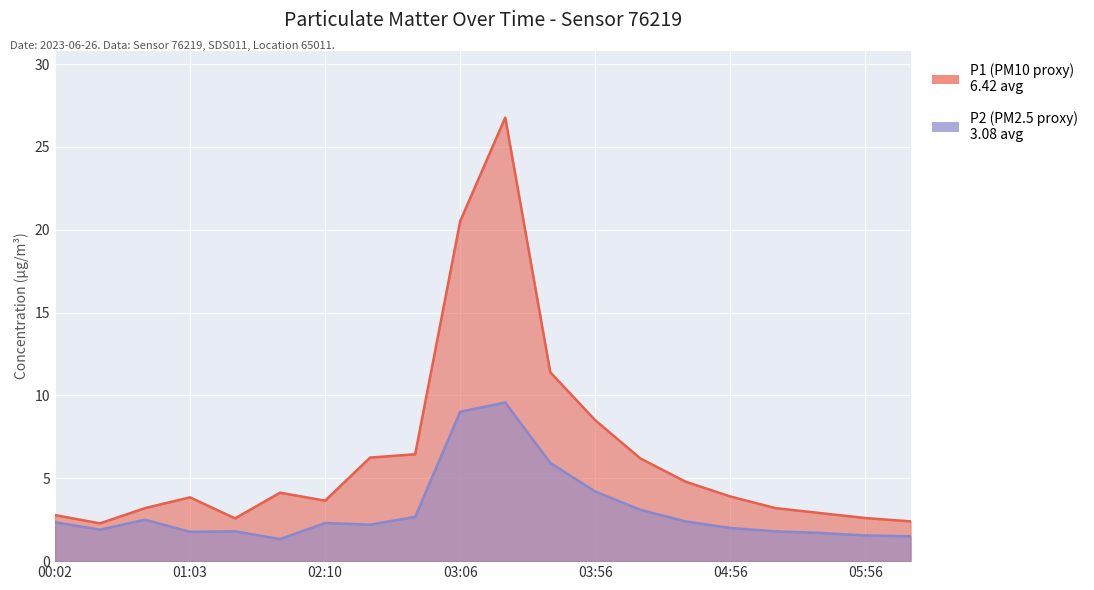

What position from the right is 02:51?

12